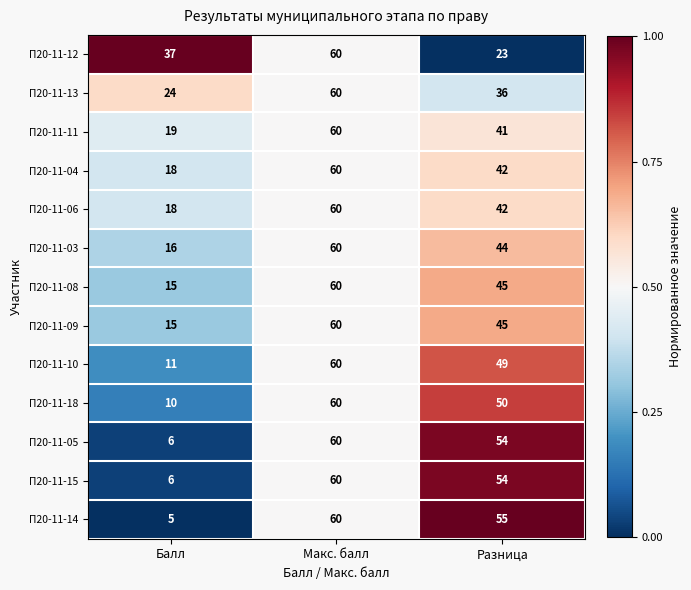

Where is П20-11-06 nearest to the value 39?

Разница